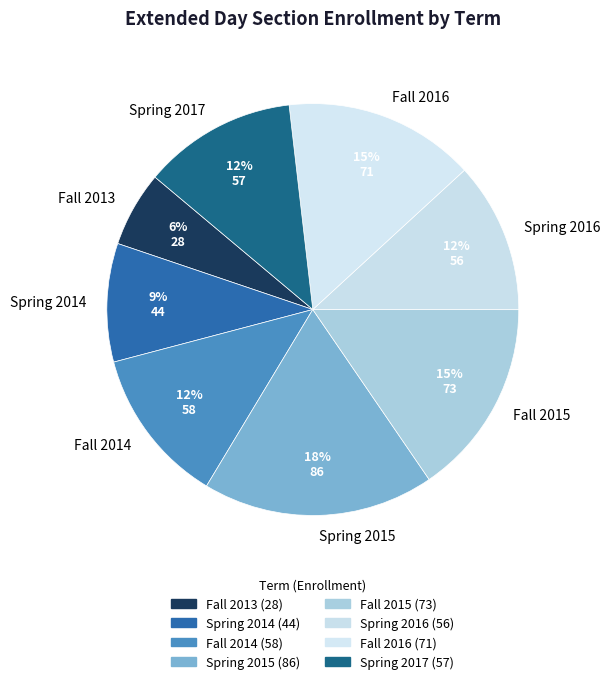

What portion of the pie excludes Fall 2016?

85.0%